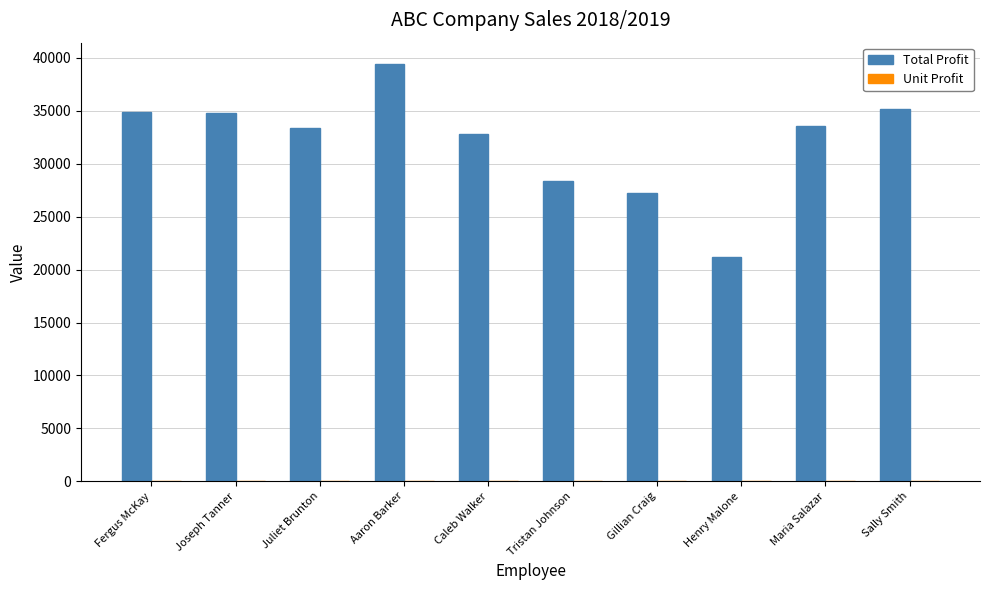

True or false: Total Profit has a value of 21150.8 at Henry Malone.

True